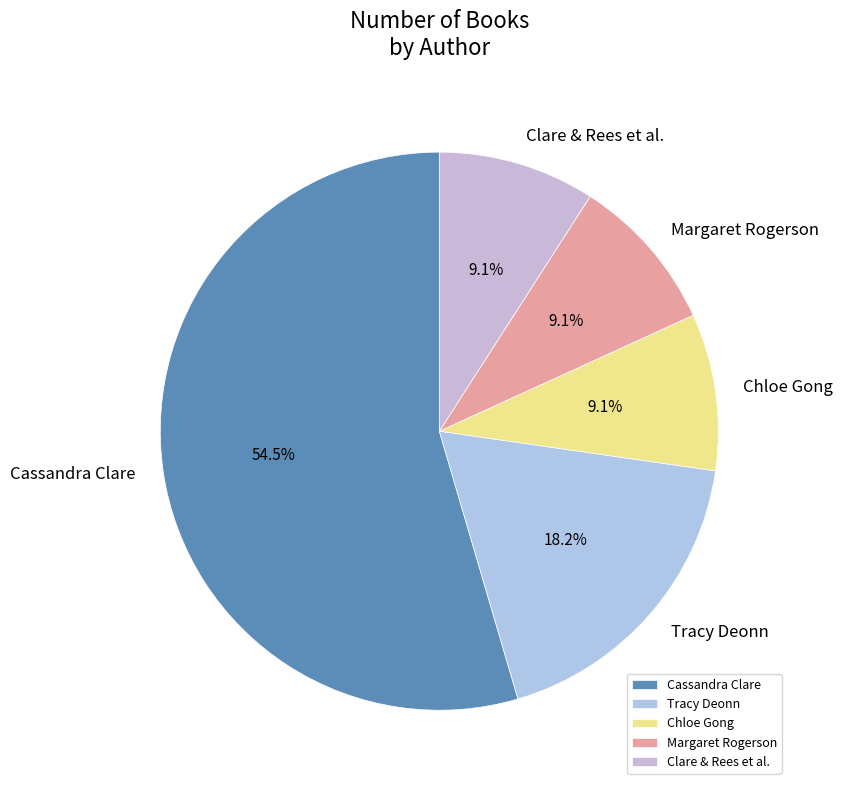

Count the number of slices in the pie.

5